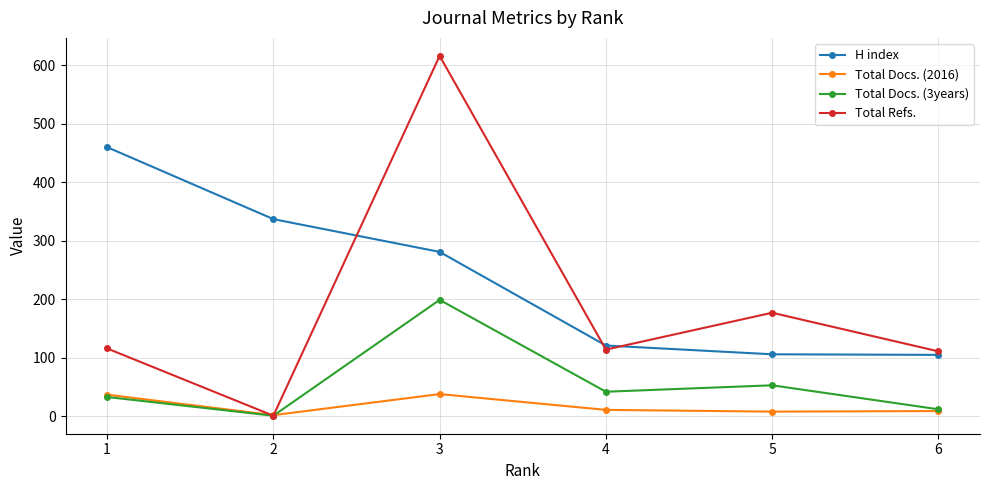

What is the value of the Total Refs. point at the 5th from the left?

177